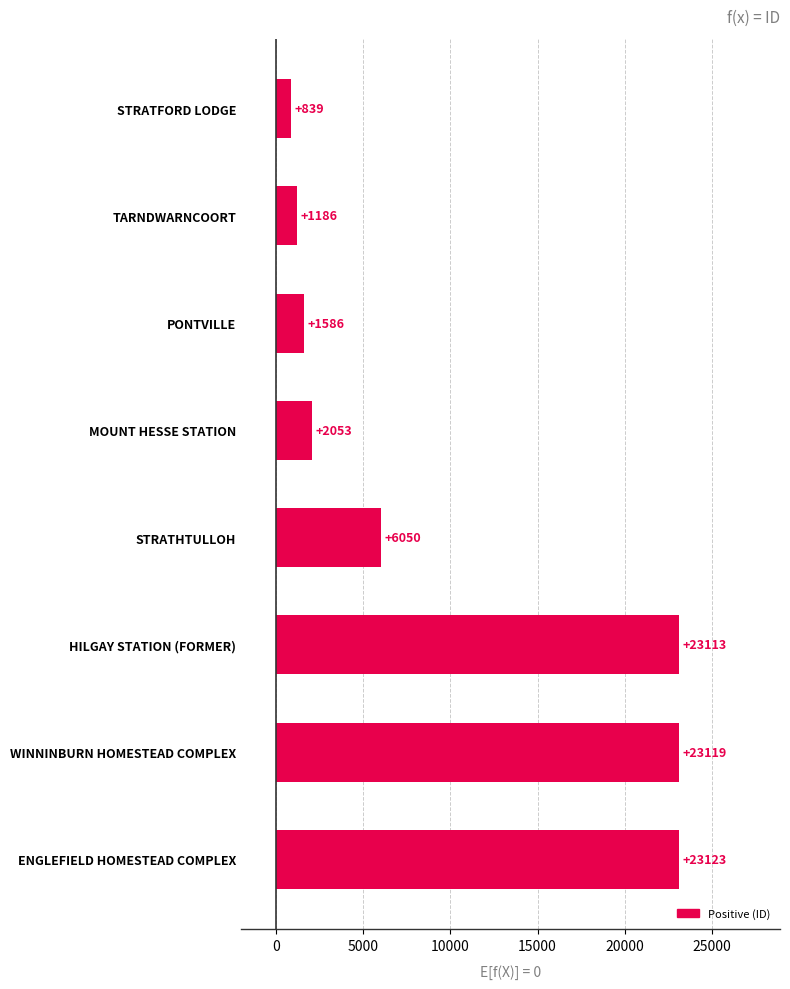

List the labels in order of value, smallest first.

STRATFORD LODGE, TARNDWARNCOORT, PONTVILLE, MOUNT HESSE STATION, STRATHTULLOH, HILGAY STATION (FORMER), WINNINBURN HOMESTEAD COMPLEX, ENGLEFIELD HOMESTEAD COMPLEX